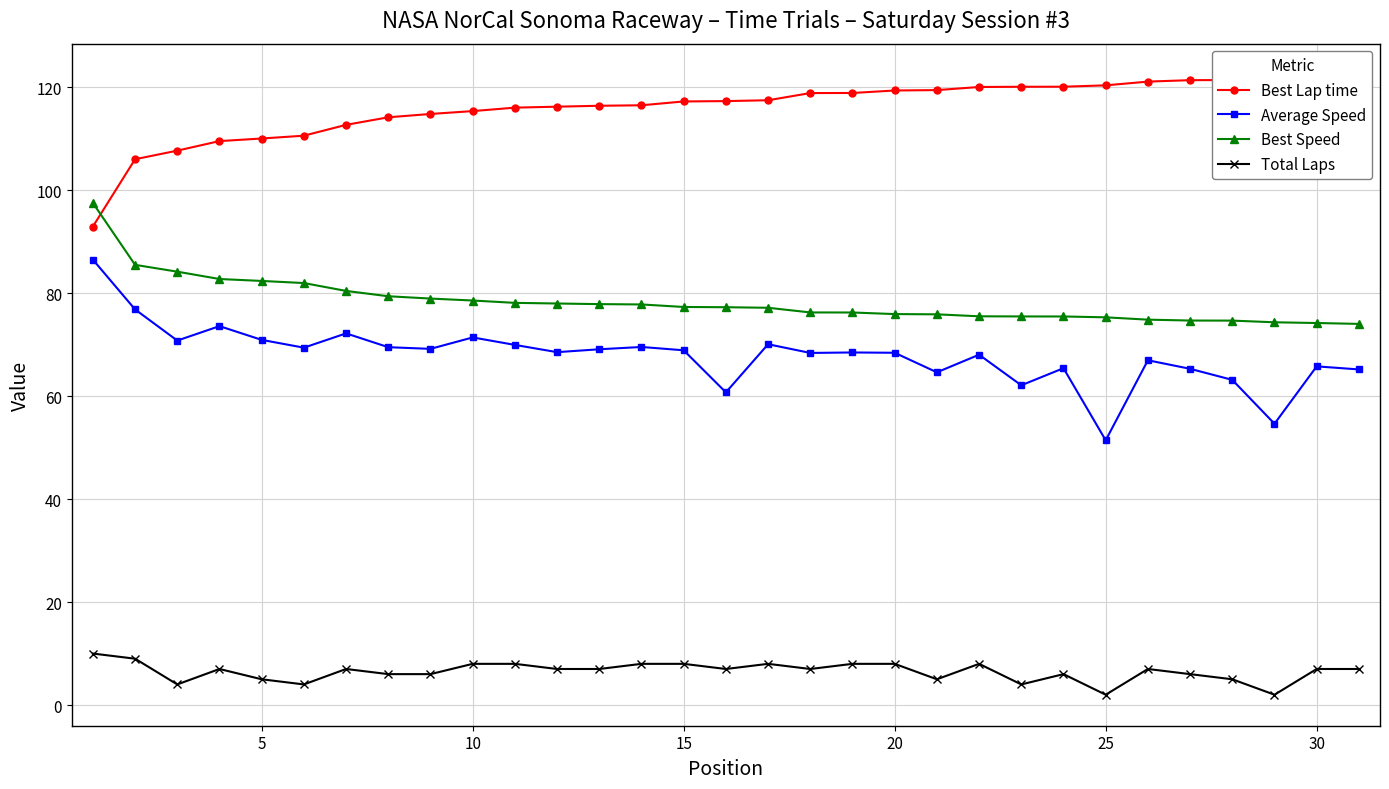

True or false: Best Speed and Total Laps cross at least once.

False